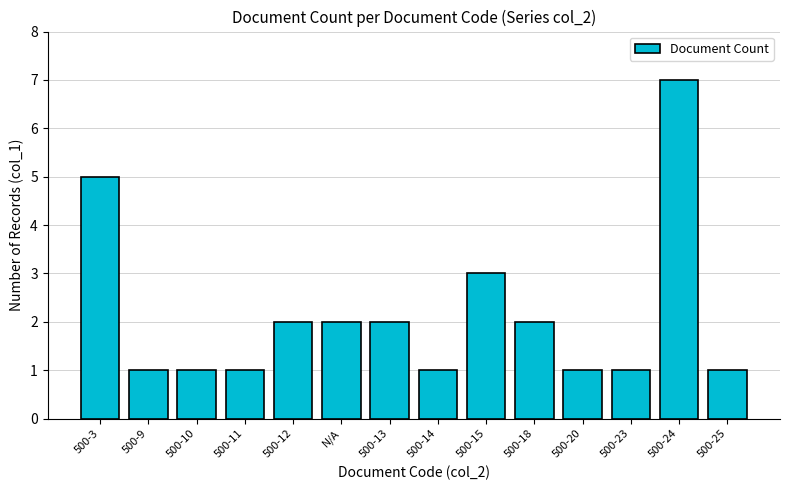

What is the sum of all values?

30